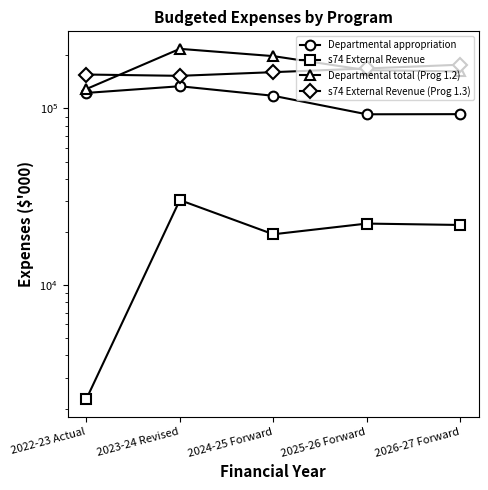

Where does the Departmental total (Prog 1.2) series first go above 164673?

2023-24 Revised